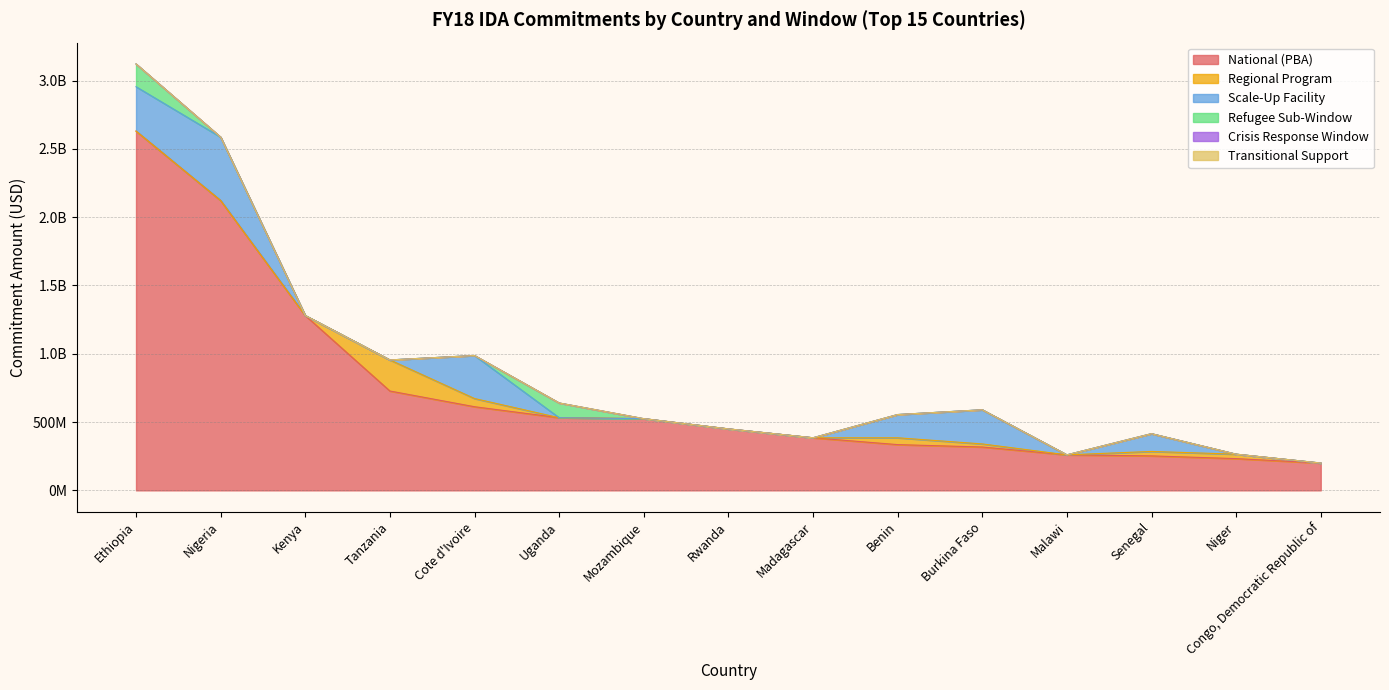

The Refugee Sub-Window series shows 0 at Tanzania. True or false?

True